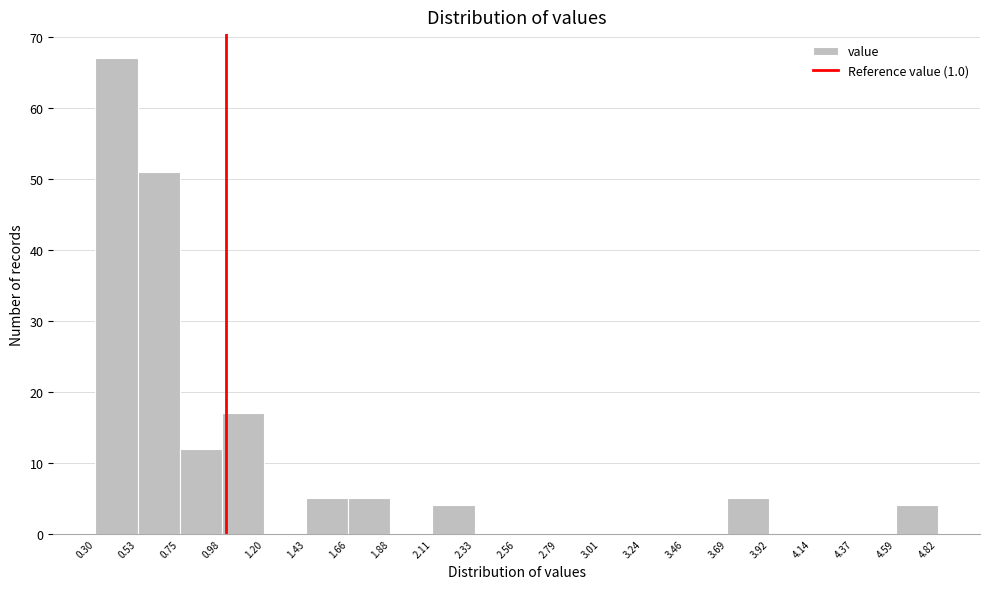

What is the height of the bar covering 0.75 to 0.98 on the x-axis? The values are not printed on the chart, so give them approximately, as read against the axis.

12